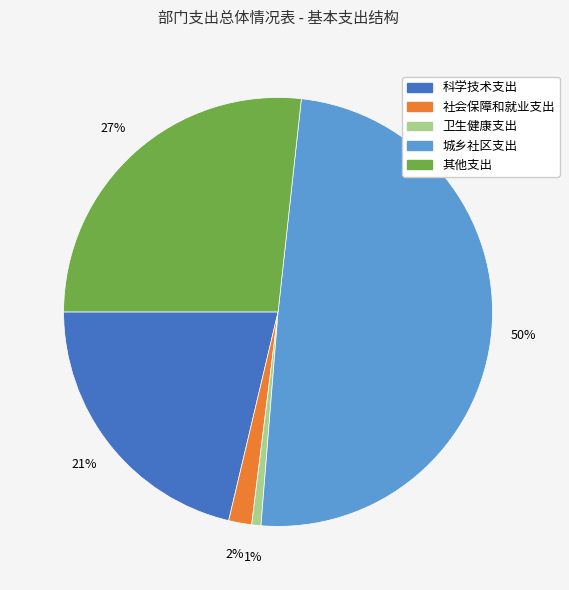

Does 科学技术支出 represent more than half of the total?

No